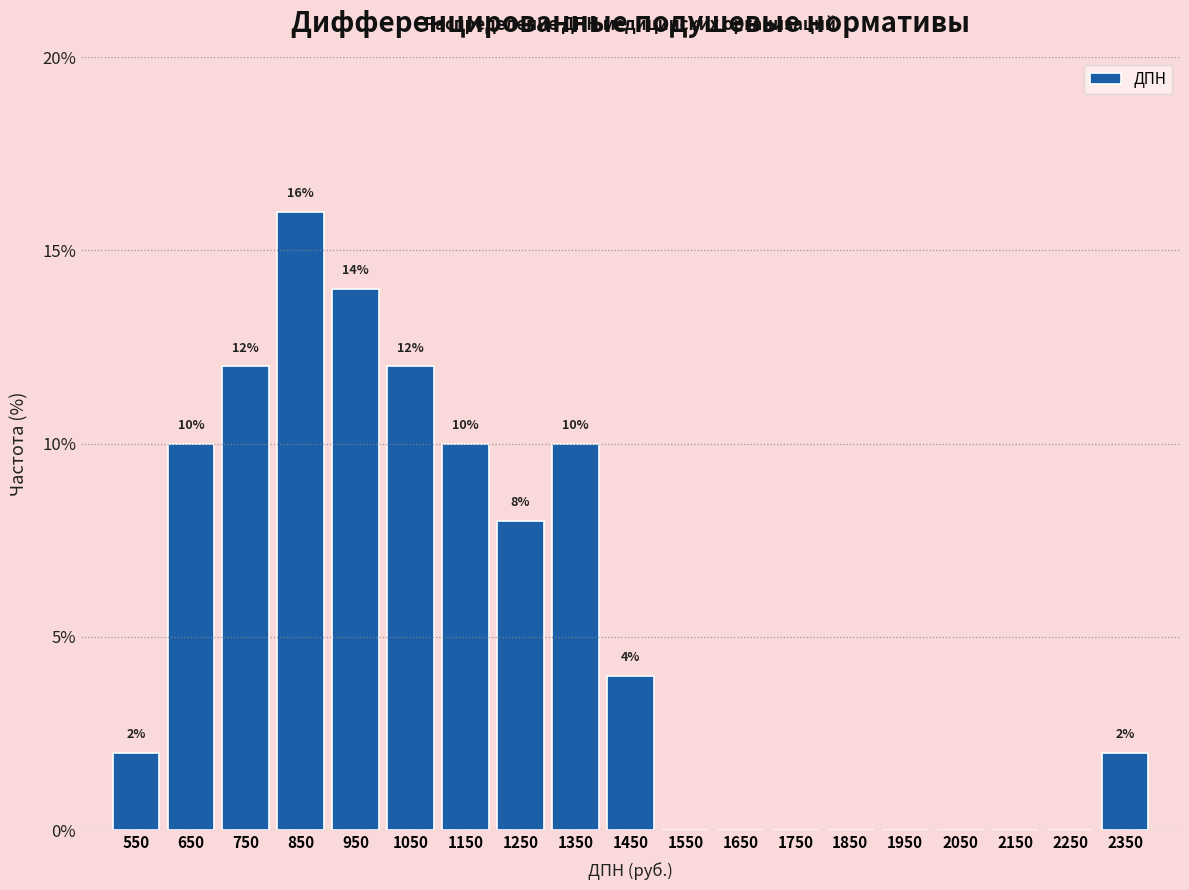

Over which range of the x-axis is the bar tallest?

800 to 900